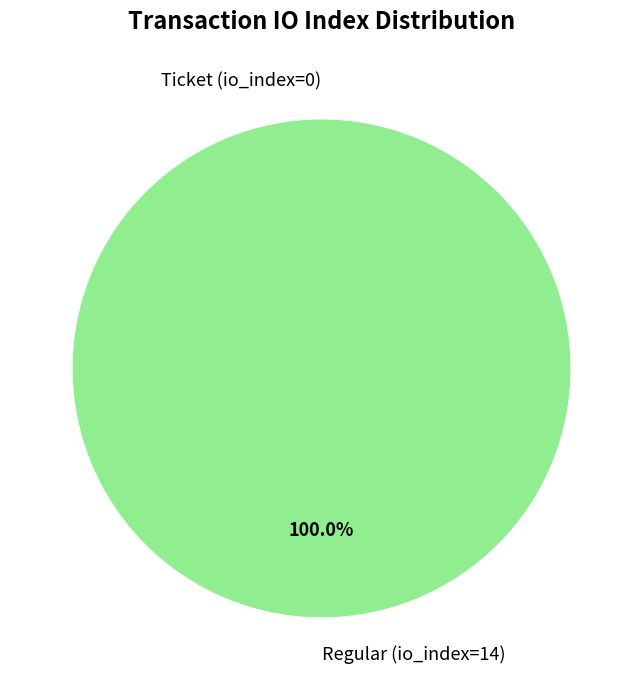

Does any single category account for the majority?

Yes